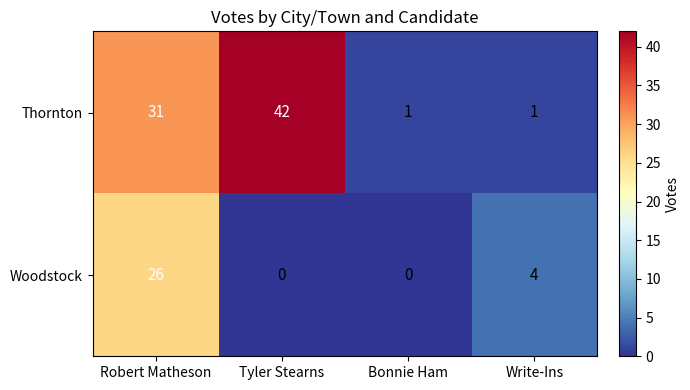

Count the number of categories in the chart.

4